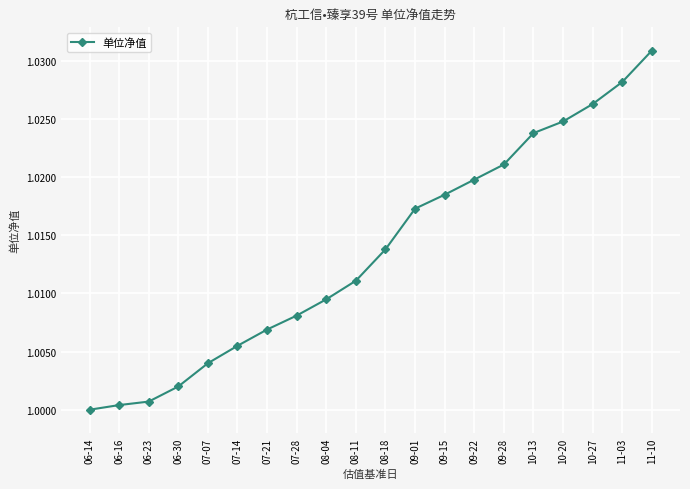

Which has a higher value, 07-28 or 10-27?

10-27